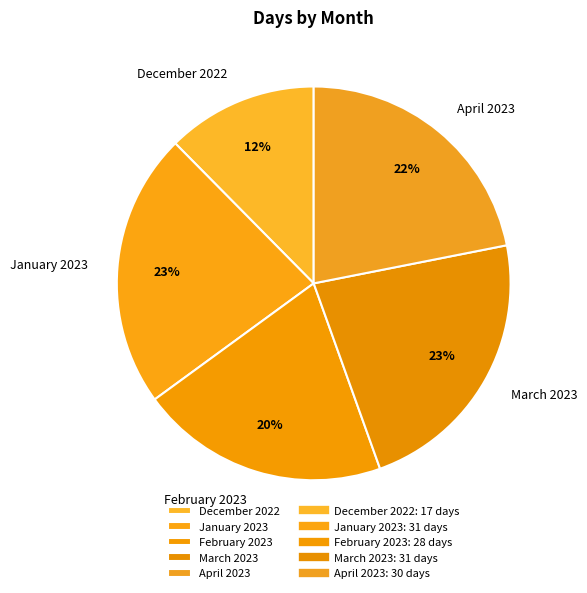

To the nearest percent, what is the average slice percentage?

20%